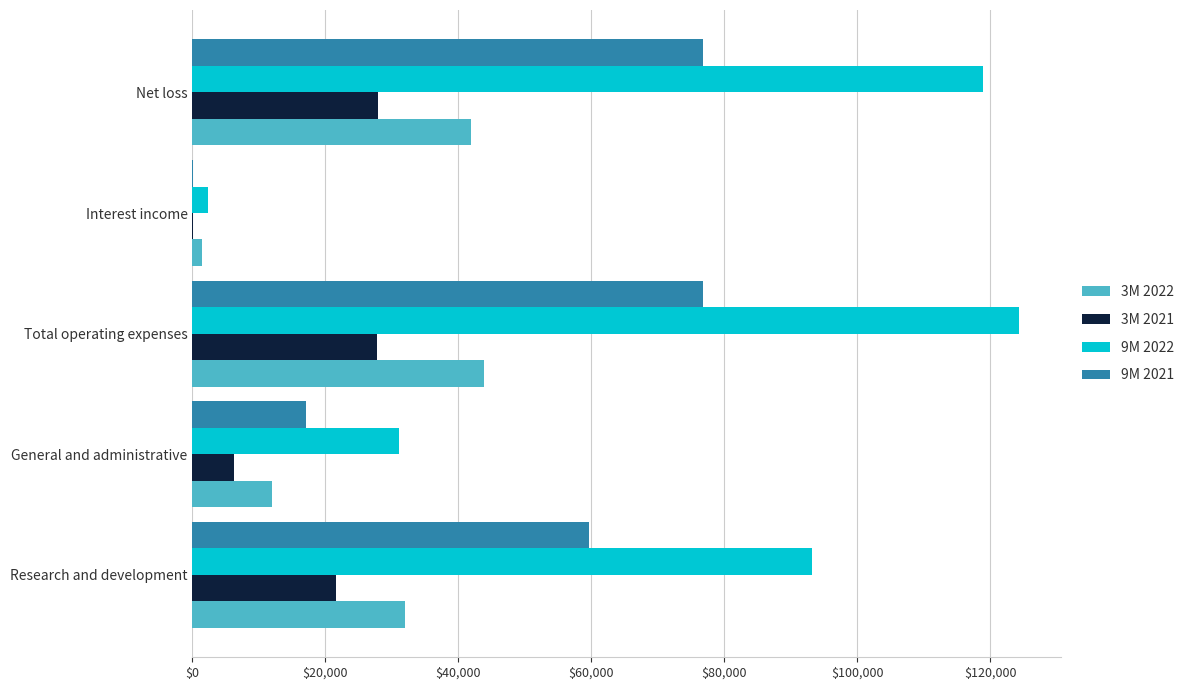

What are all the series names shown in the legend?

3M 2022, 3M 2021, 9M 2022, 9M 2021